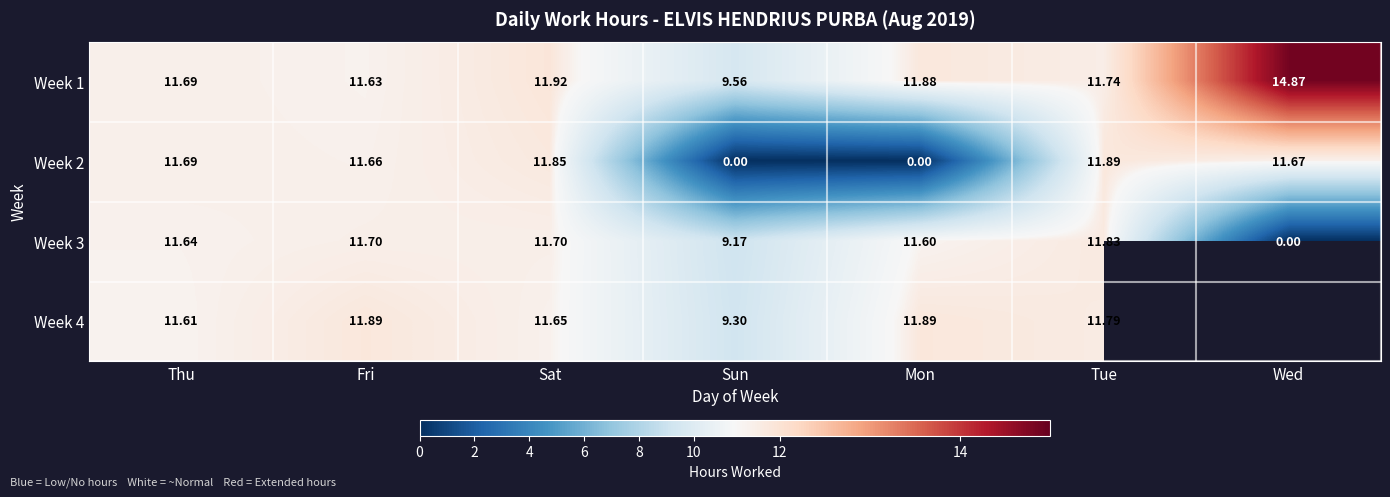

How many positive values does the Week 2 series have?

5